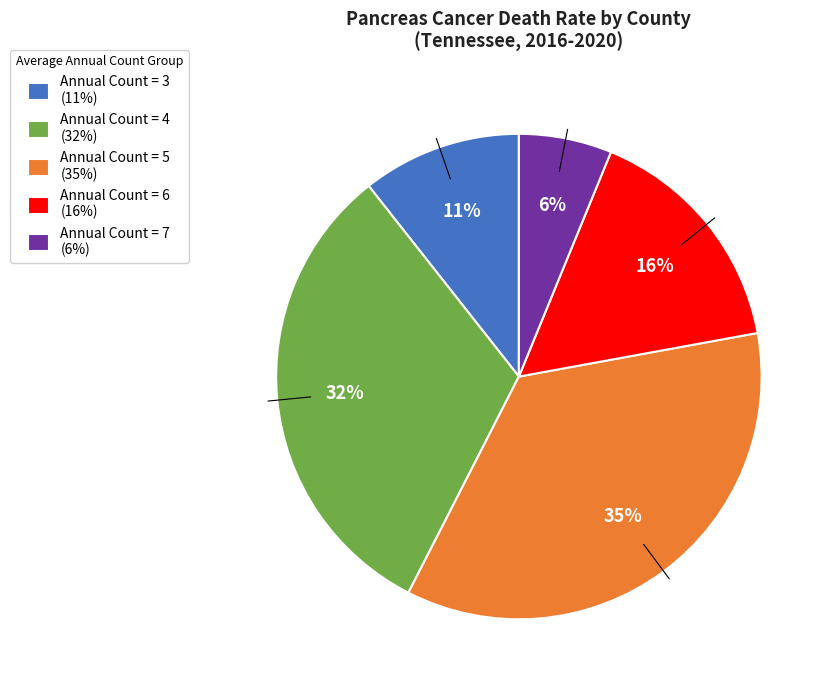

What is the smallest slice in the pie chart?

Annual Count = 7 (6%)